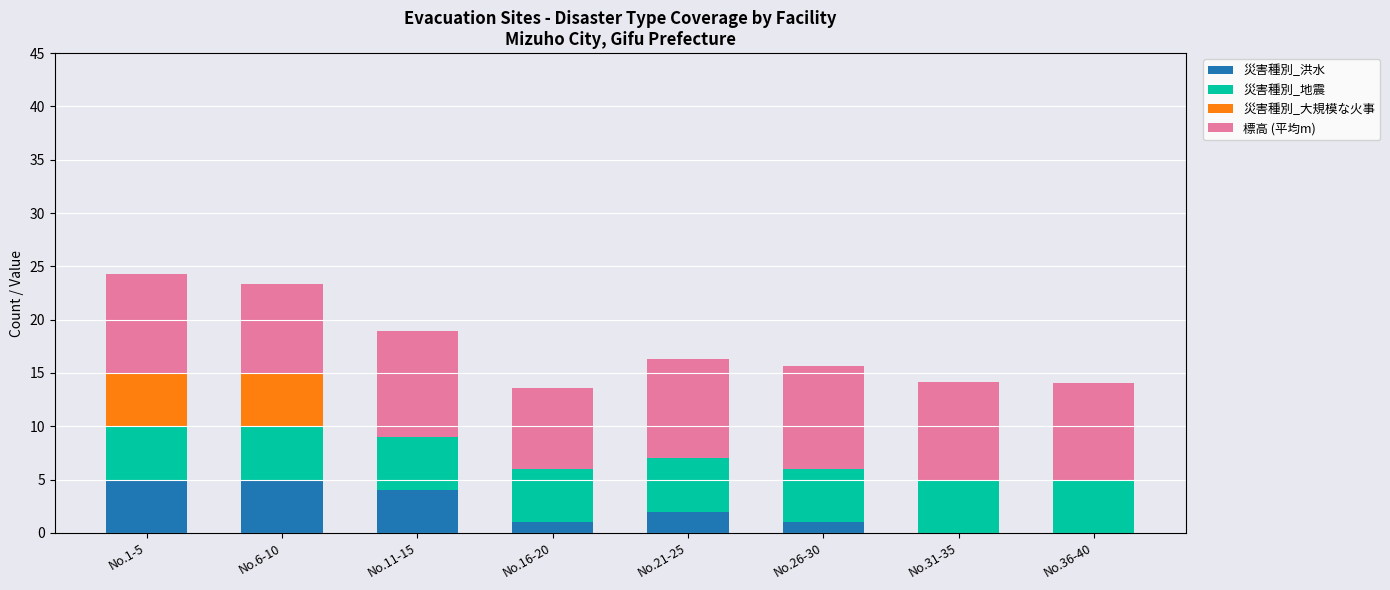

What is the total value across all series at No.36-40?

14.1